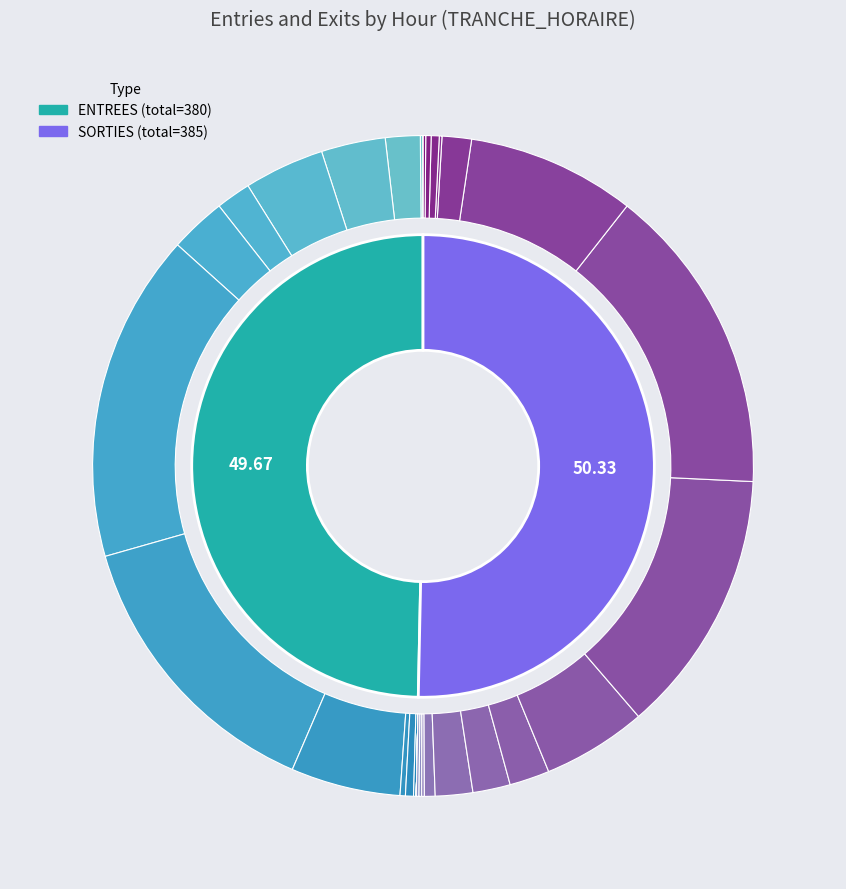

Which has a higher value, 11 or 13?

11